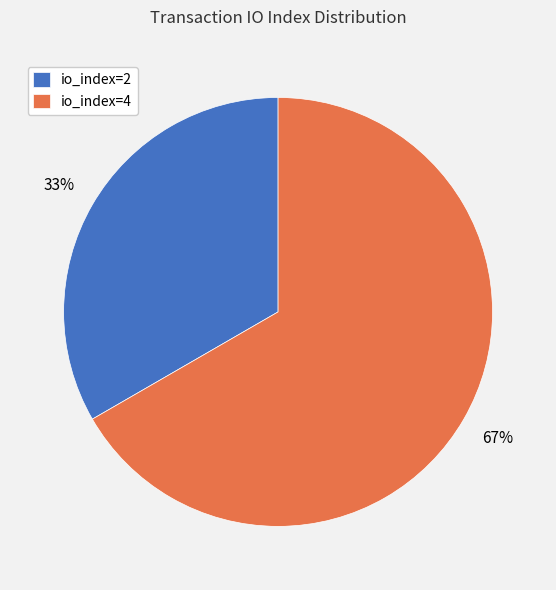

Rank the categories by value from highest to lowest.

io_index=4, io_index=2